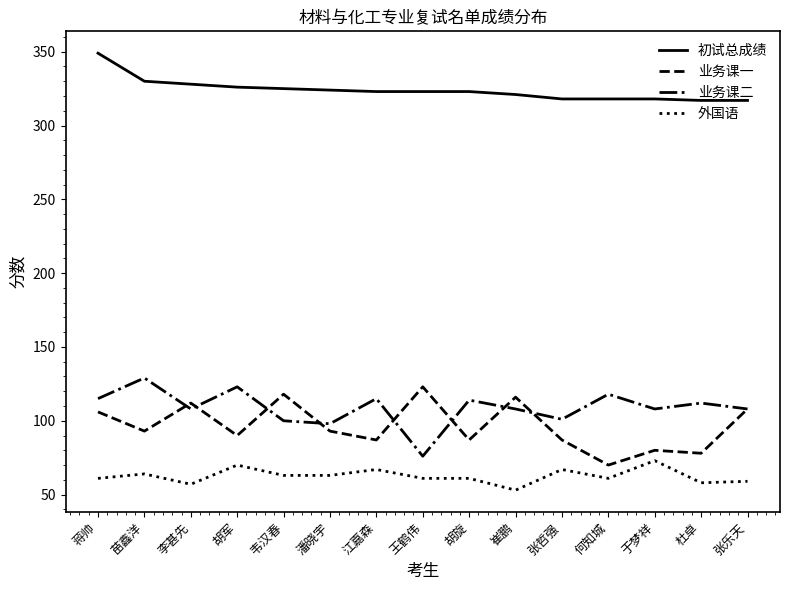

List the series in order of their peak value, highest first.

初试总成绩, 业务课二, 业务课一, 外国语